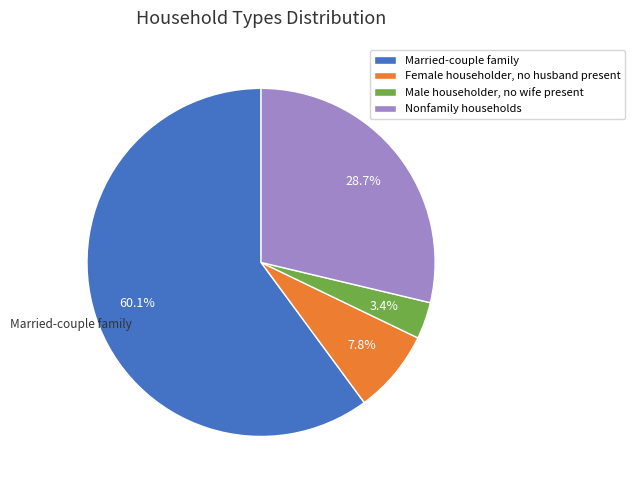

What percentage is the Male householder, no wife present slice, to the nearest percent?

3%